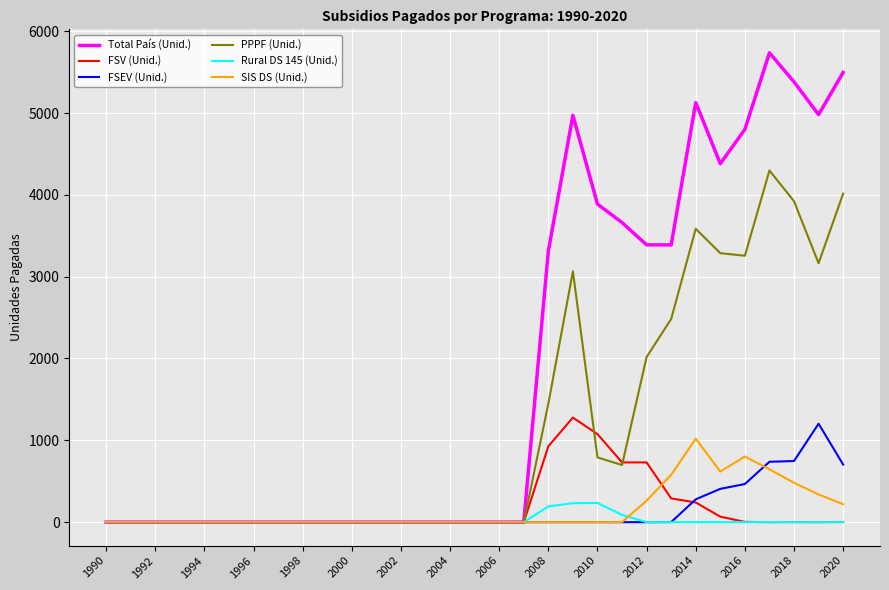

Which series has the widest spread of values?

Total País (Unid.)